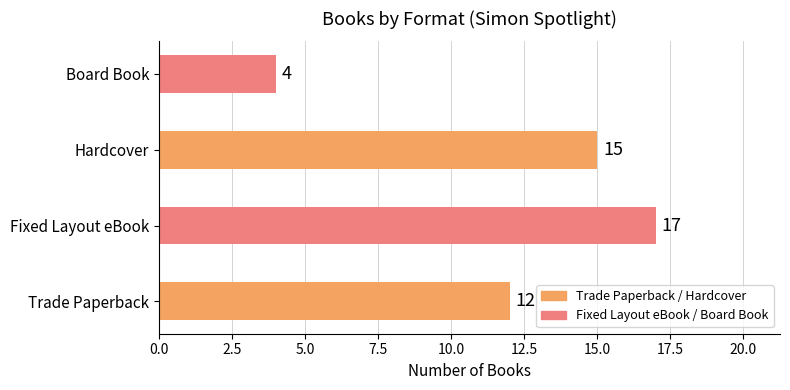

Between Fixed Layout eBook and Trade Paperback, which is larger?

Fixed Layout eBook